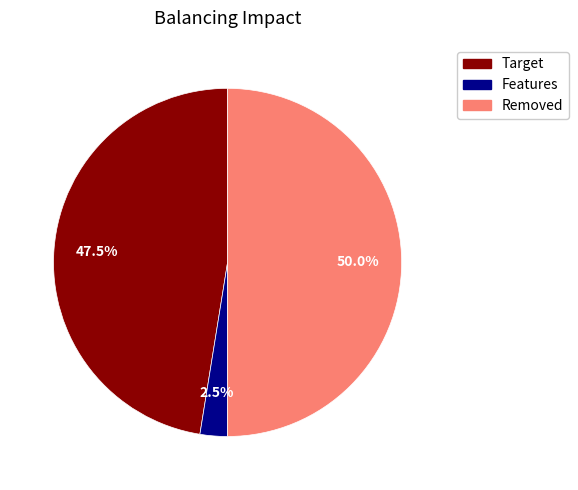

What percentage is NOT represented by Removed?

50.0%